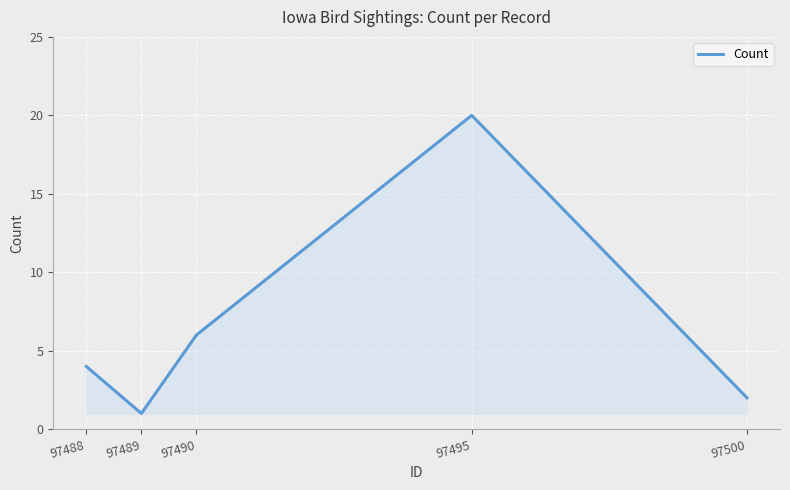

Rank the categories by value from lowest to highest.

97489, 97500, 97488, 97490, 97495